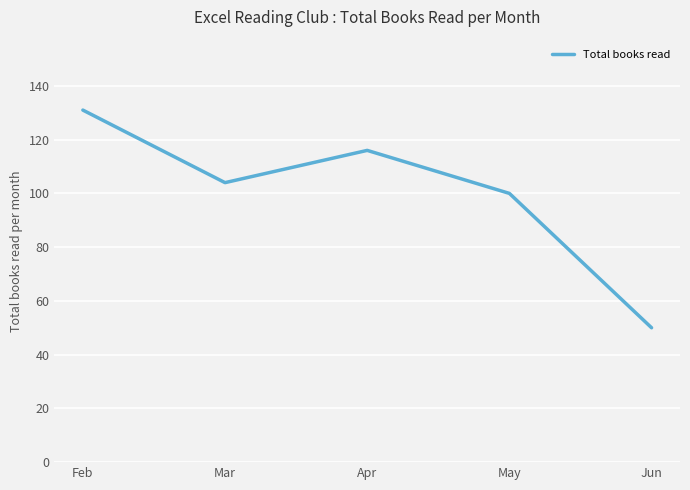

Where is the data nearest to the value 90?

May